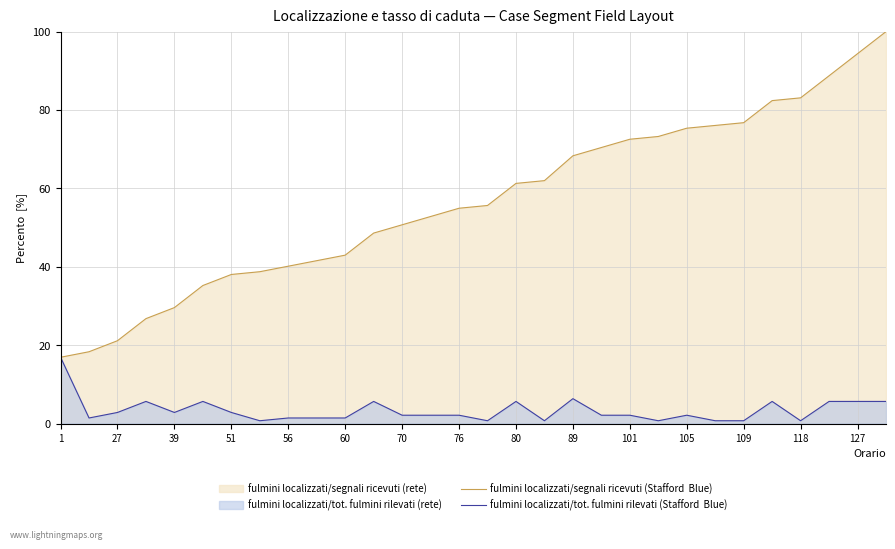

What is the difference between the maximum and minimum values in the fulmini localizzati/segnali ricevuti (Stafford  Blue) series?

83.1